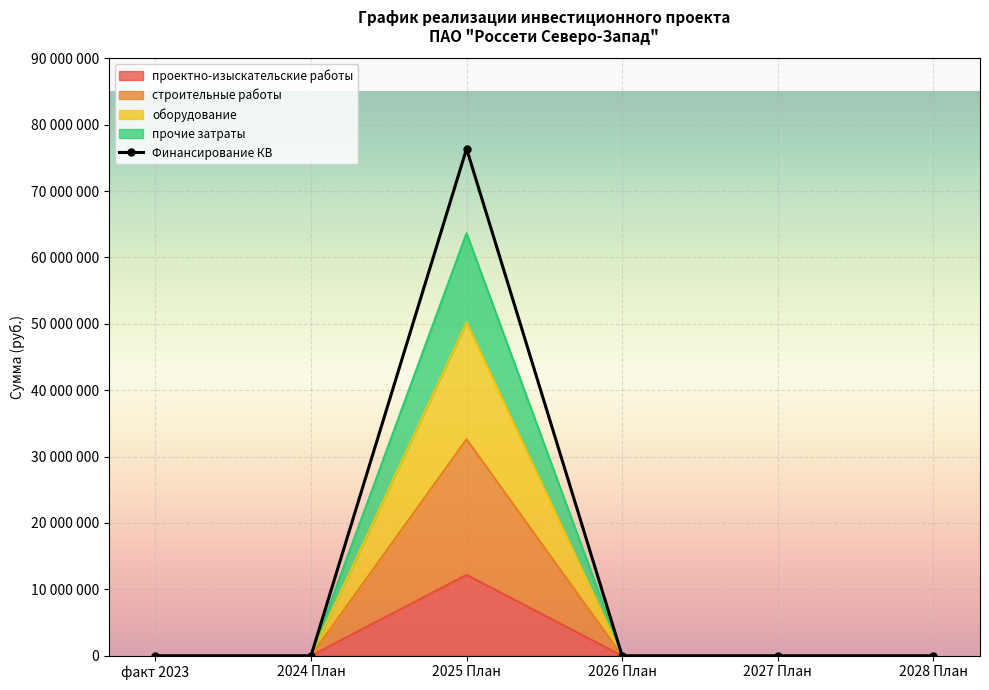

Rank the categories by value from highest to lowest.

2025 План, факт 2023, 2024 План, 2026 План, 2027 План, 2028 План